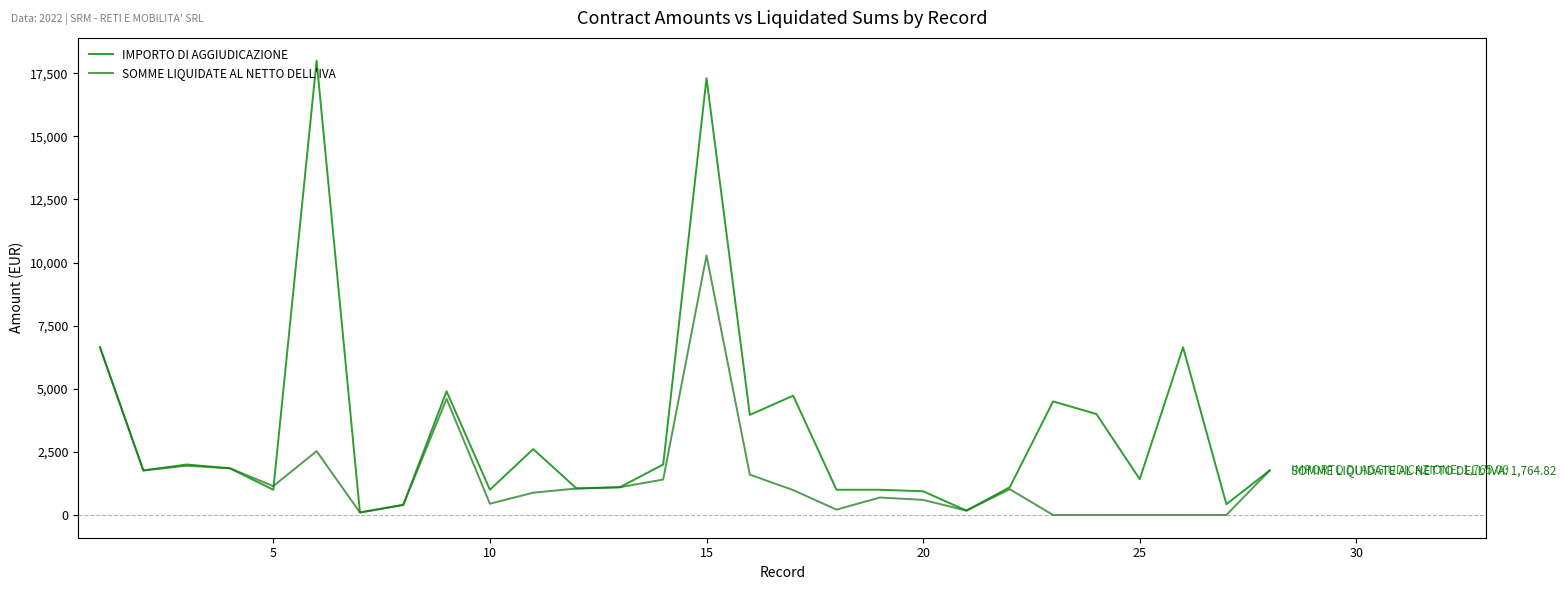

Which series has the widest spread of values?

IMPORTO DI AGGIUDICAZIONE